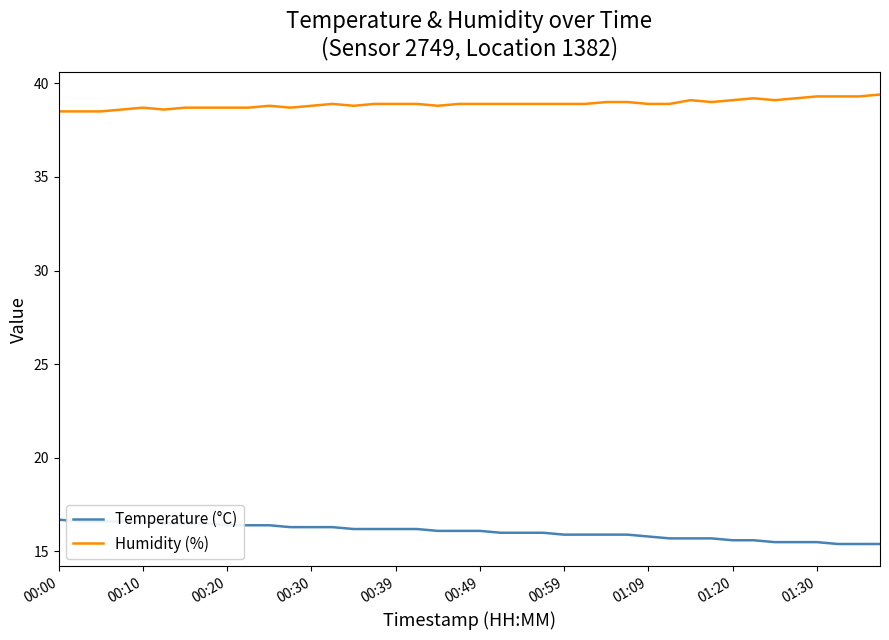

How many lines are shown in the chart?

2